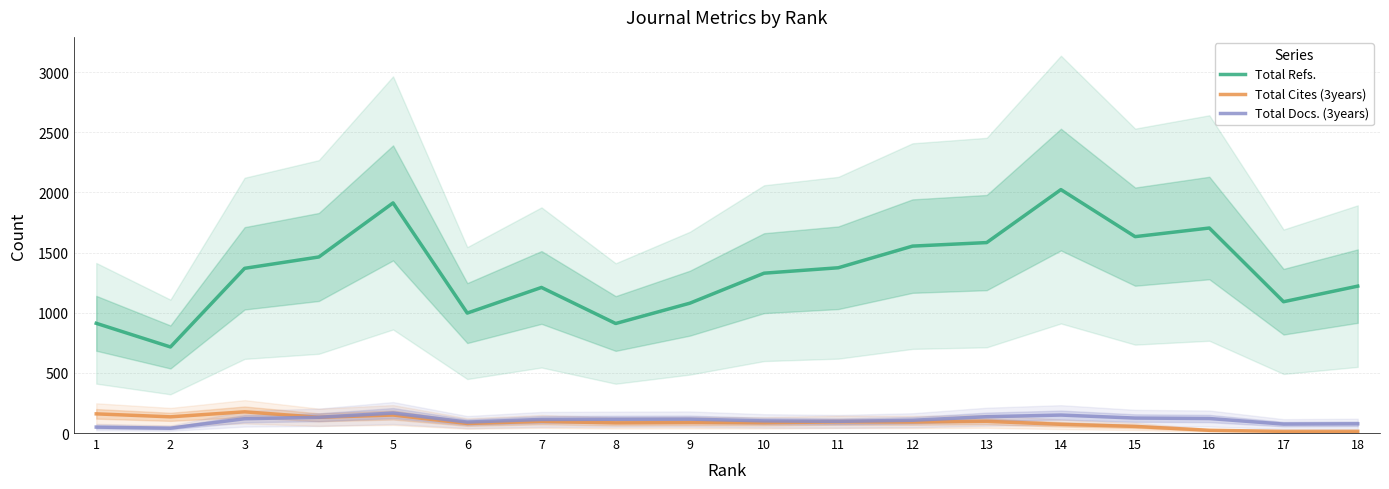

Reading left to right, extract all data points from this chart.

Total Refs.: 1=912.0	2=715.3	3=1369.0	4=1463.3	5=1912.7	6=997.0	7=1210.0	8=910.3	9=1079.3	10=1328.7	11=1373.7	12=1553.7	13=1583.0	14=2023.3	15=1632.3	16=1704.0	17=1091.3	18=1221.0
Total Cites (3years): 1=159.3	2=134.7	3=176.3	4=130.7	5=149.7	6=79.3	7=96.7	8=84.3	9=86.7	10=85.3	11=92.7	12=91.7	13=97.3	14=72.3	15=55.0	16=22.7	17=14.0	18=14.3
Total Docs. (3years): 1=49.3	2=40.3	3=119.0	4=131.0	5=166.0	6=91.0	7=113.0	8=114.7	9=115.7	10=101.0	11=97.0	12=106.0	13=135.7	14=149.3	15=124.3	16=120.7	17=74.3	18=76.7